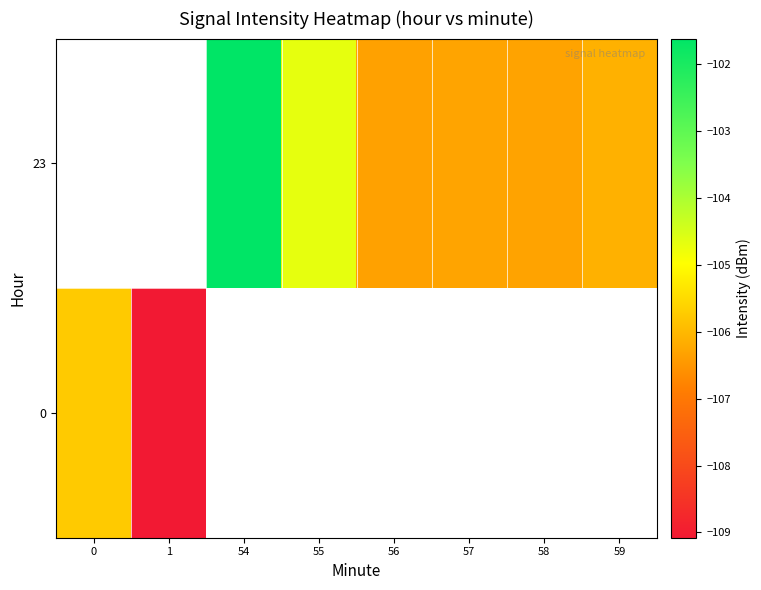

Is the value of 23 at 56 greater than the value of 0 at 55?

No